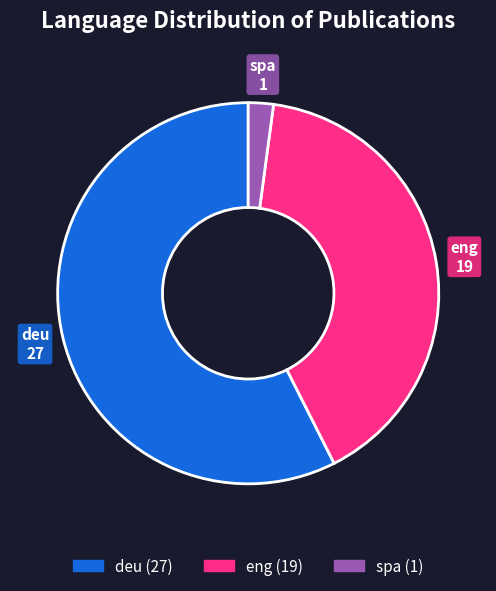

Rank the categories by value from lowest to highest.

spa, eng, deu